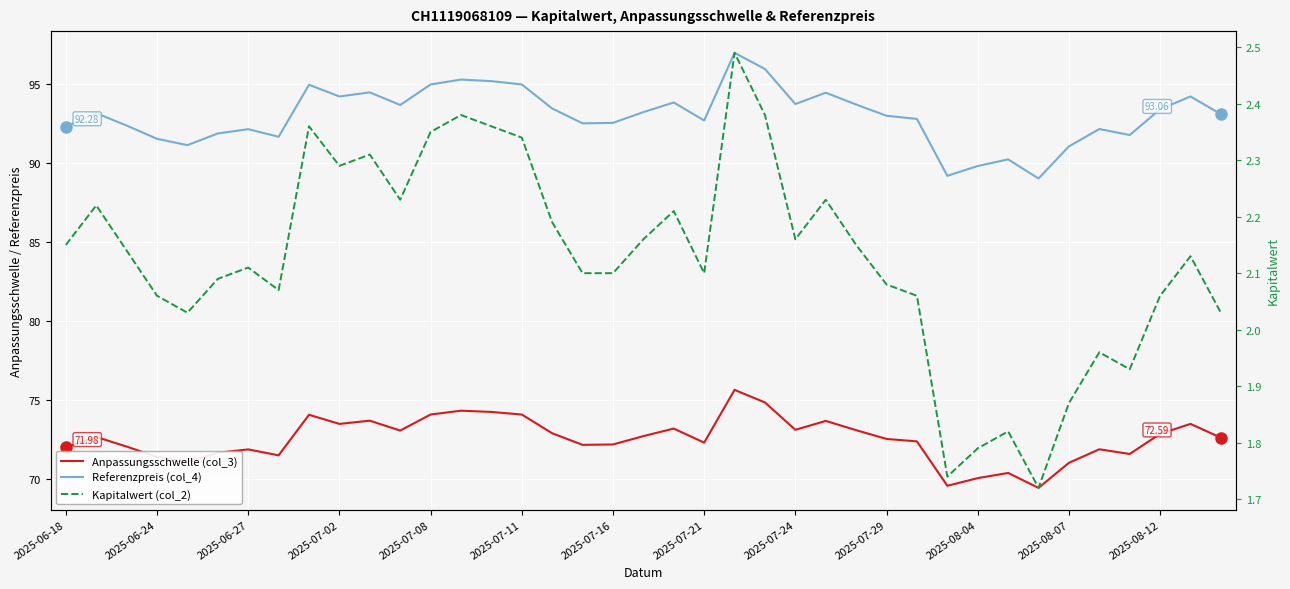

At which label does Kapitalwert (col_2) first exceed 2?

2025-06-18